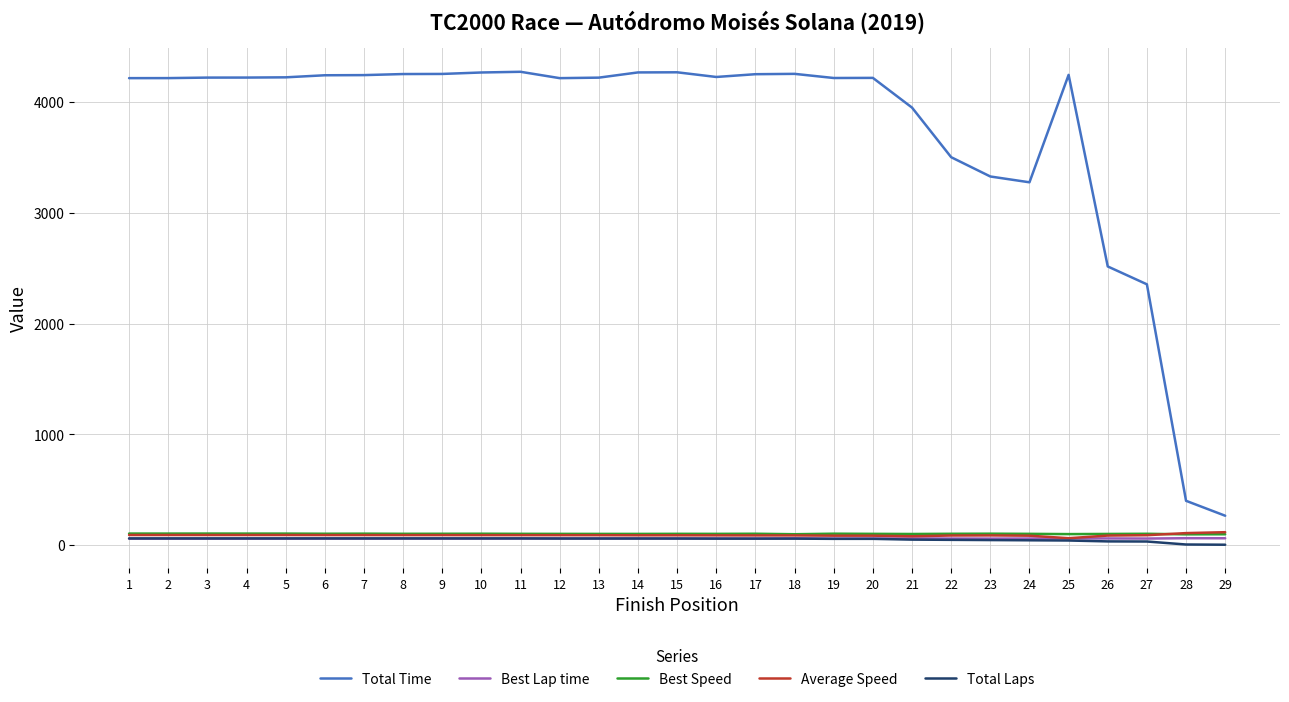

True or false: Best Lap time and Total Time cross at least once.

False